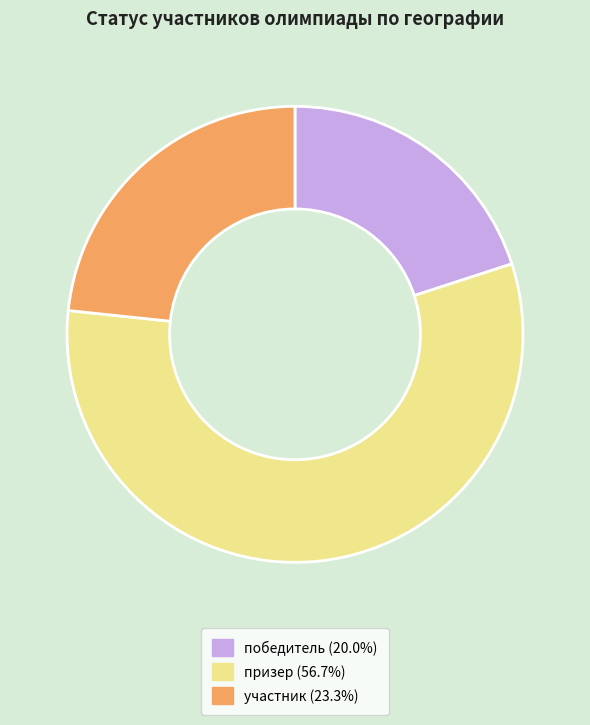

Which has a higher value, участник or призер?

призер